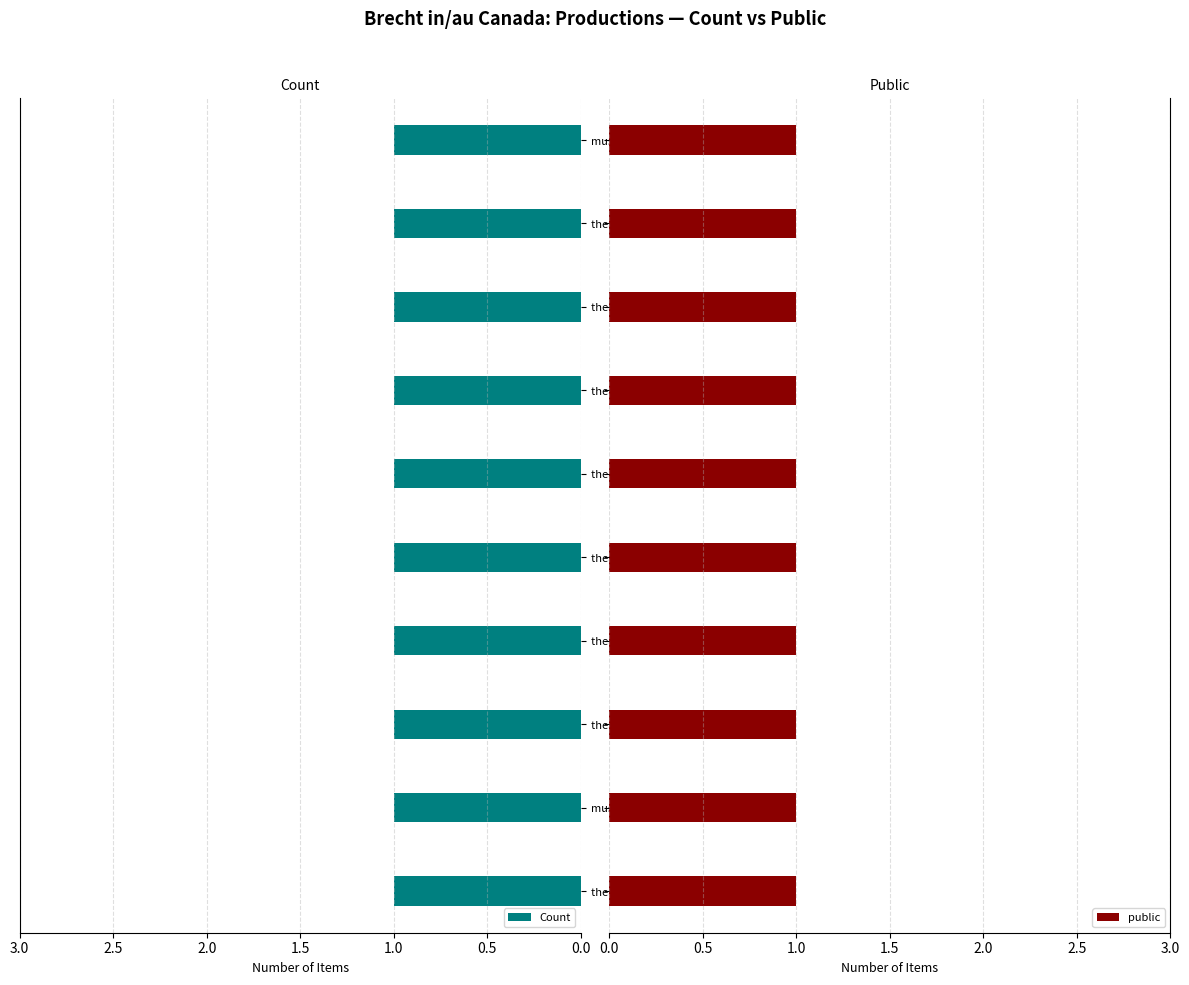

What is the value of the Count bar at the 5th from the left?

1